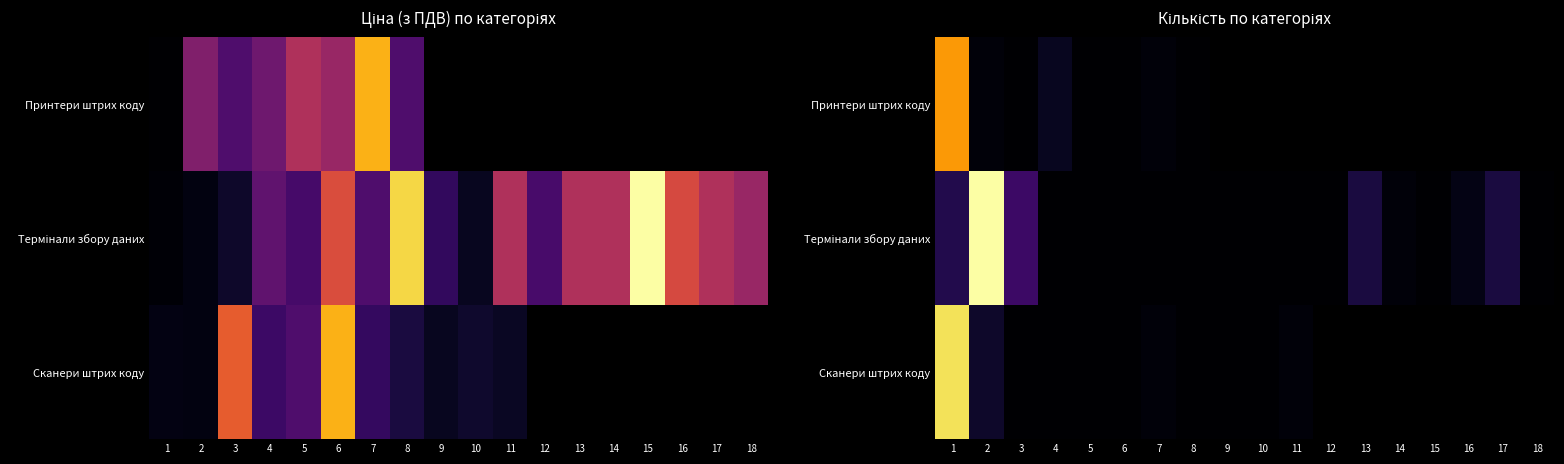

Is it true that Сканери штрих коду equals 30 at 1?

False